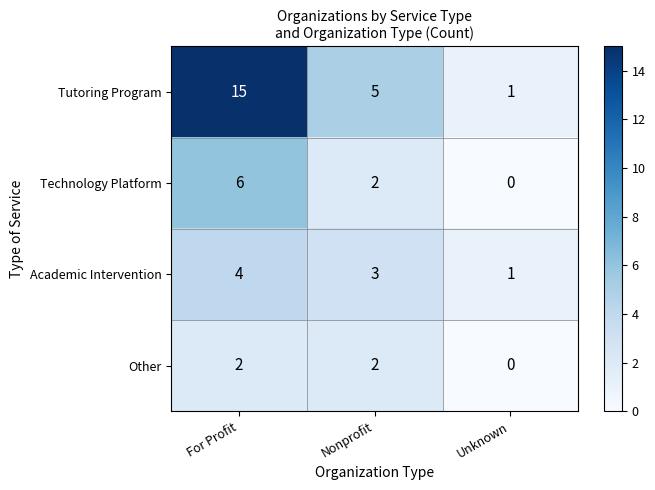

The Academic Intervention series shows 4 at For Profit. True or false?

True